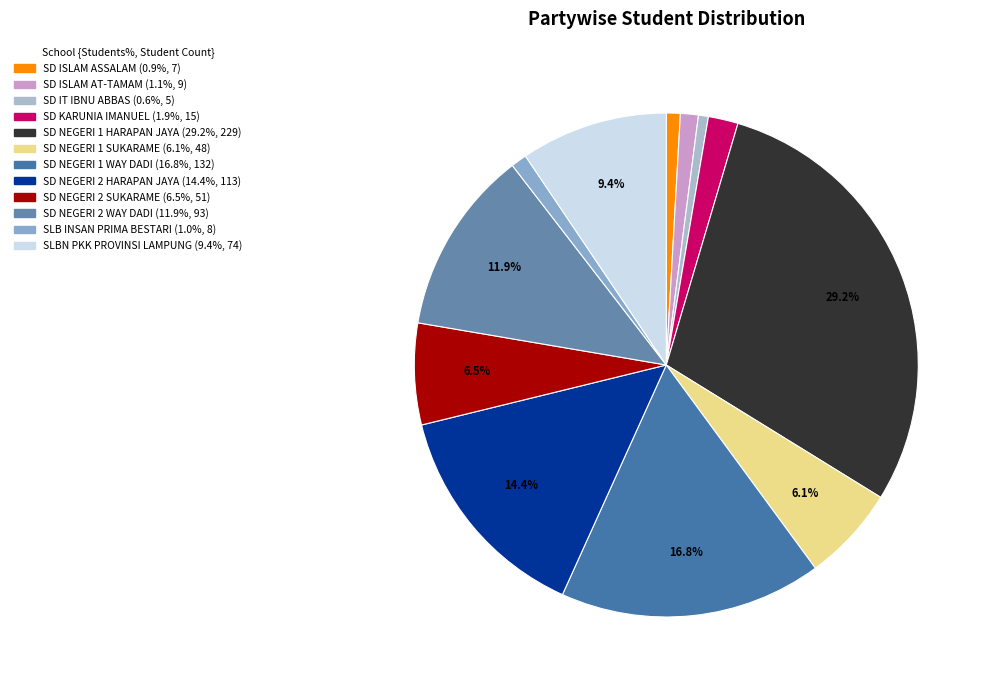

How many segments does this pie chart have?

12